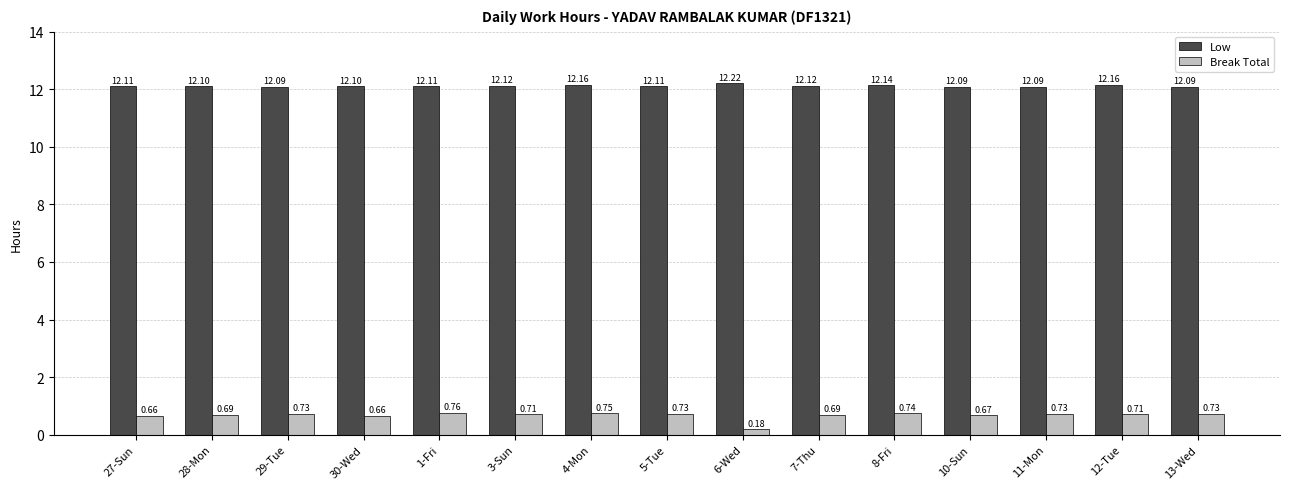

Which series has the largest range (max minus min)?

Break Total